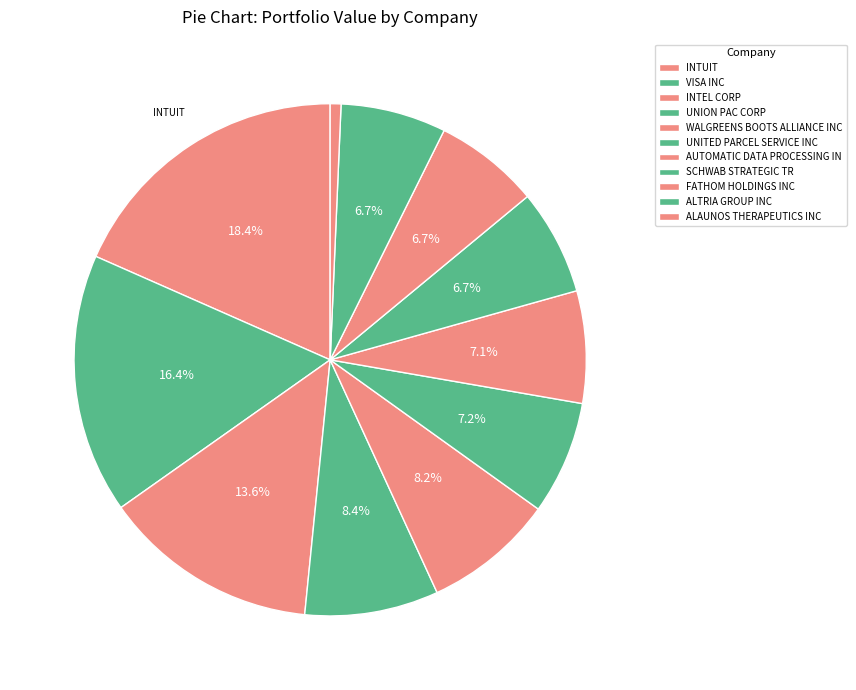

To the nearest percent, what portion does WALGREENS BOOTS ALLIANCE INC represent?

8%